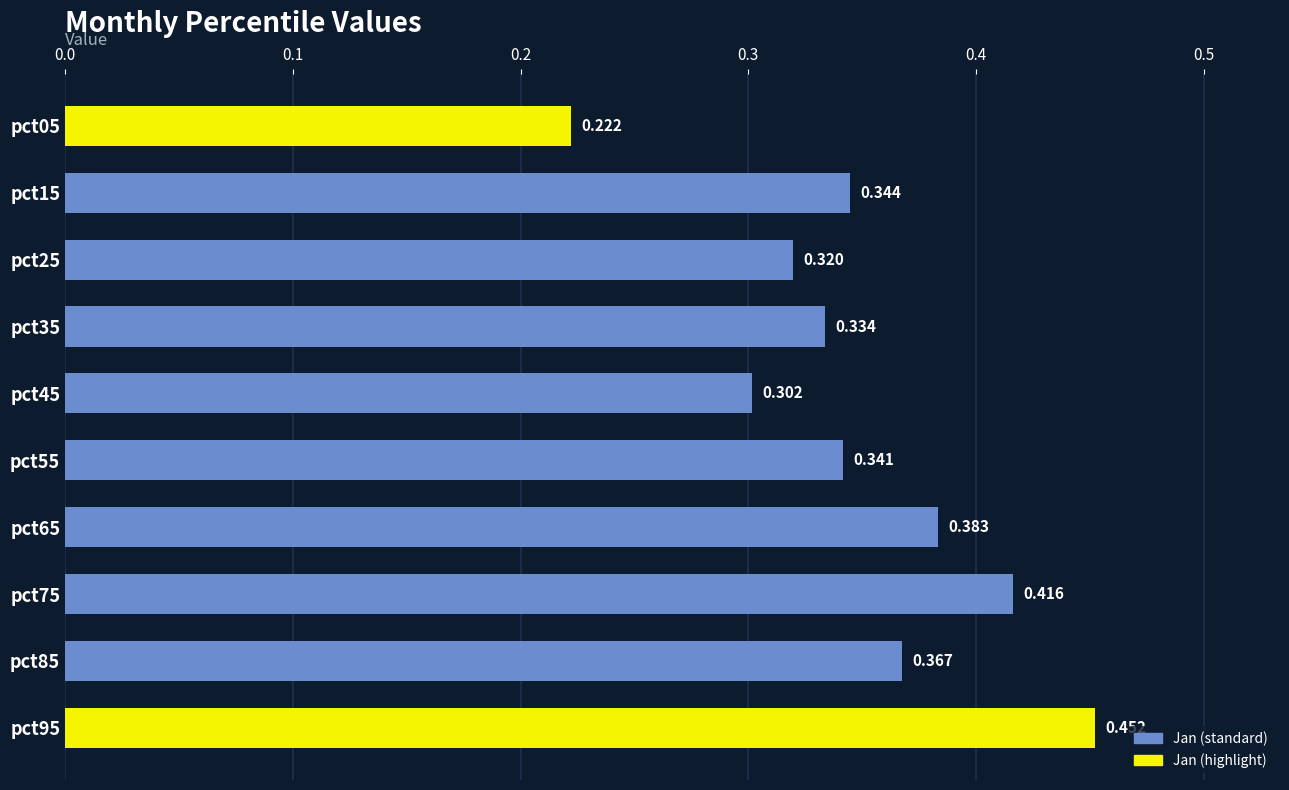

List the labels in order of value, smallest first.

pct05, pct45, pct25, pct35, pct55, pct15, pct85, pct65, pct75, pct95